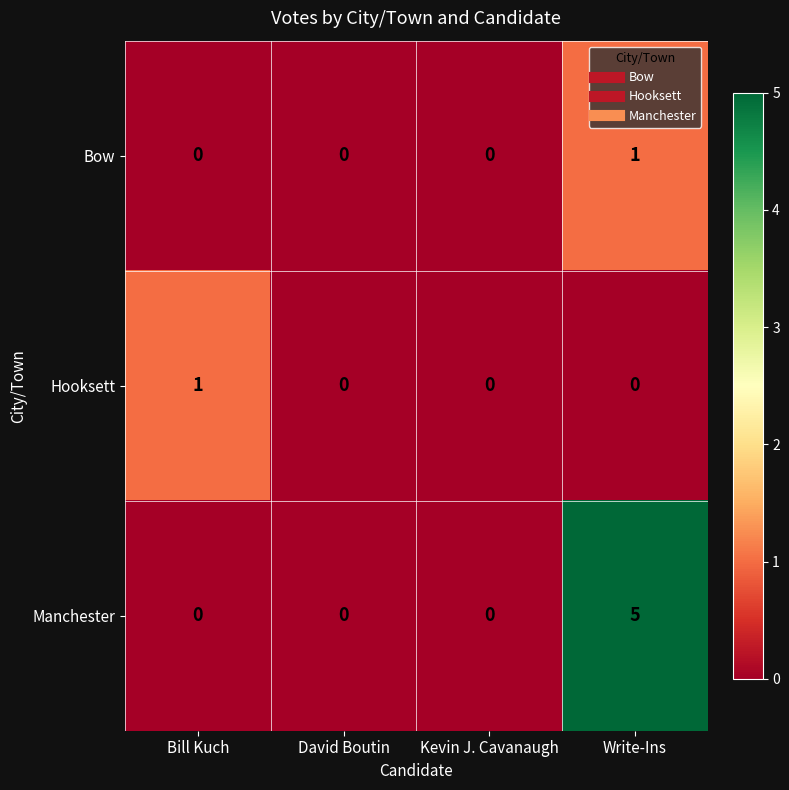

At which category is the sum across all series the highest?

Write-Ins